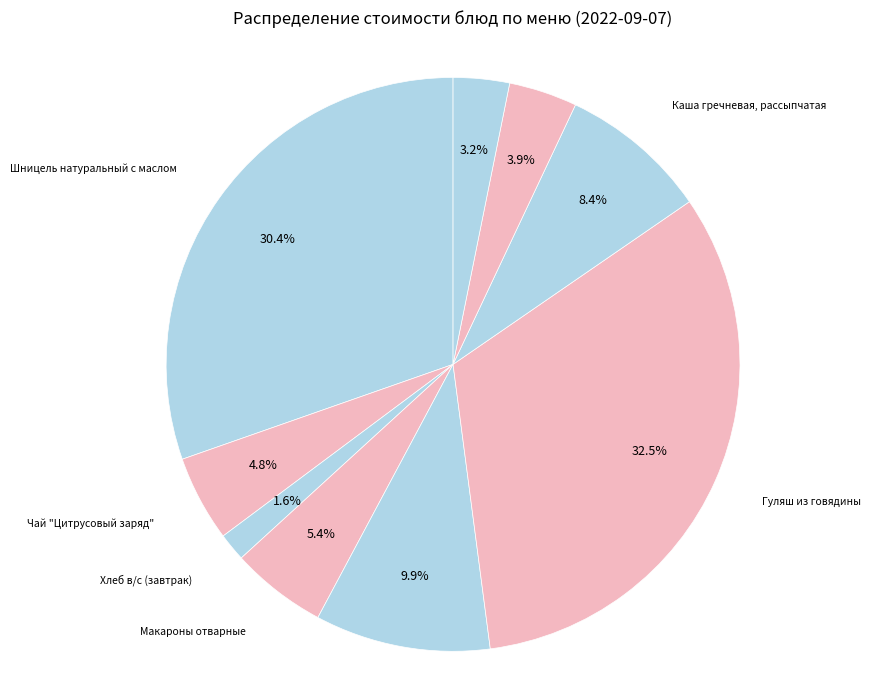

To the nearest percent, what is the difference between the Чай "Цитрусовый заряд" and Макароны отварные slice percentages?

1%